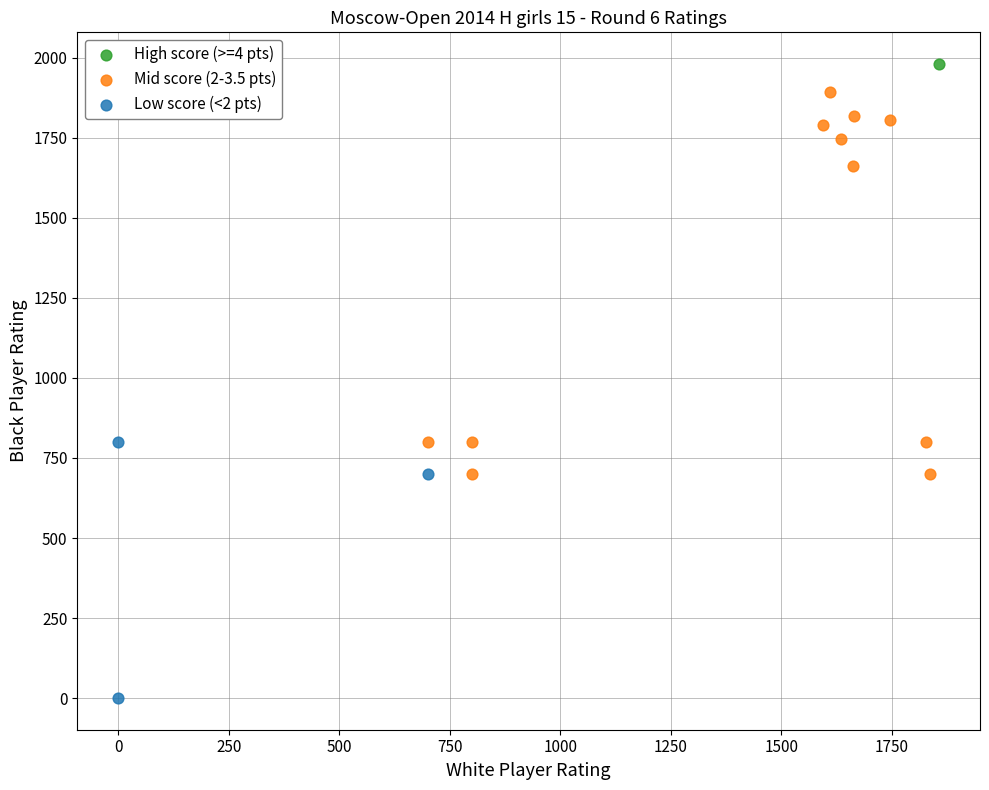

Which series reaches the minimum Y coordinate?

Low score (<2 pts)